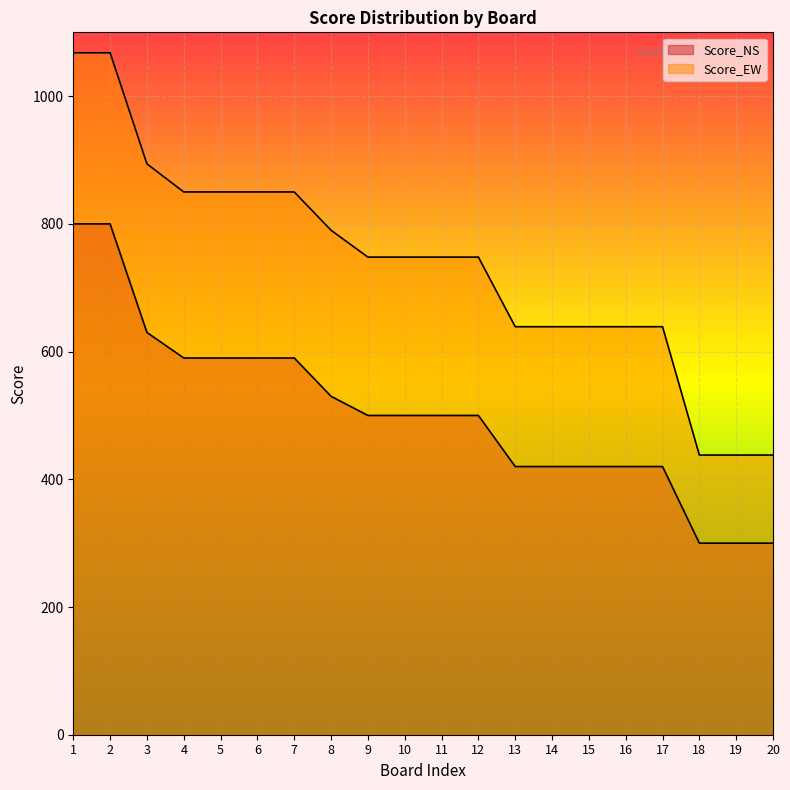

Does the chart display data point markers on the line(s)?

No